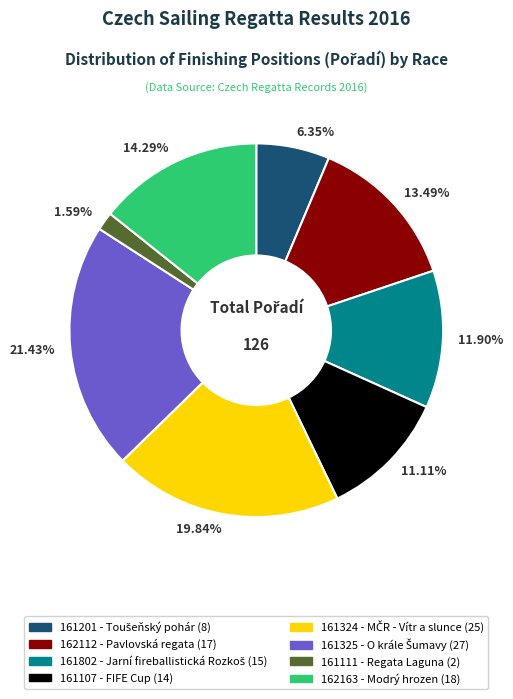

How many slices are in this pie chart?

8